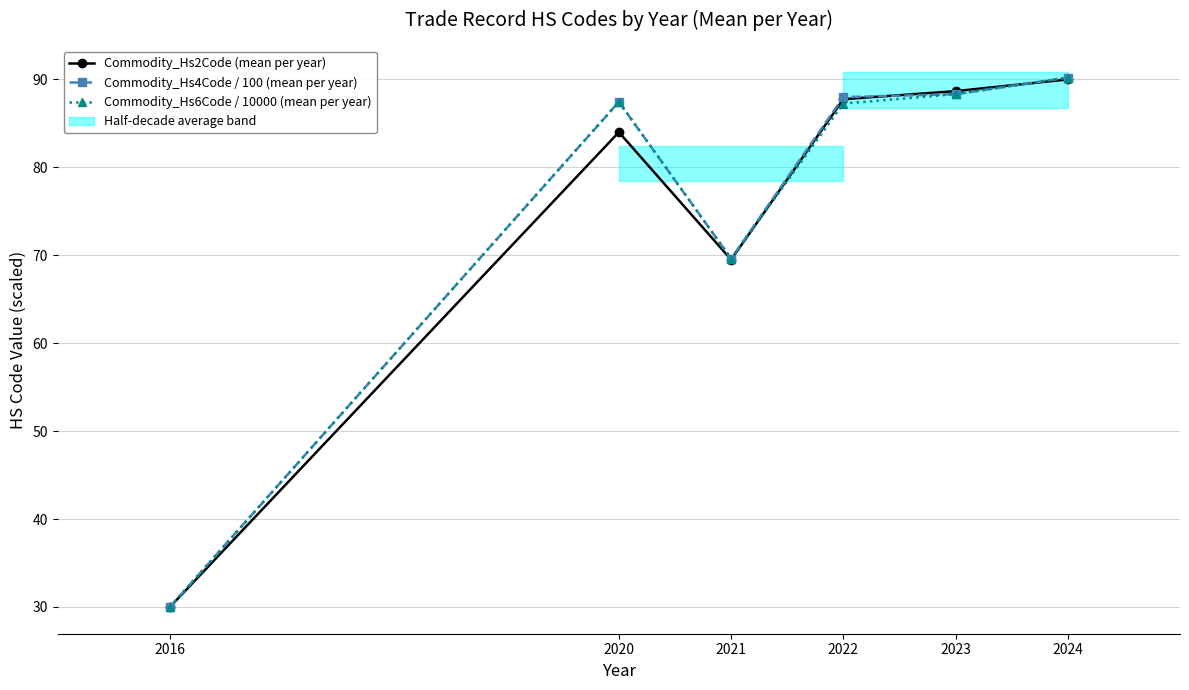

The Commodity_Hs4Code / 100 (mean per year) series shows 49.2 at 2020. True or false?

False